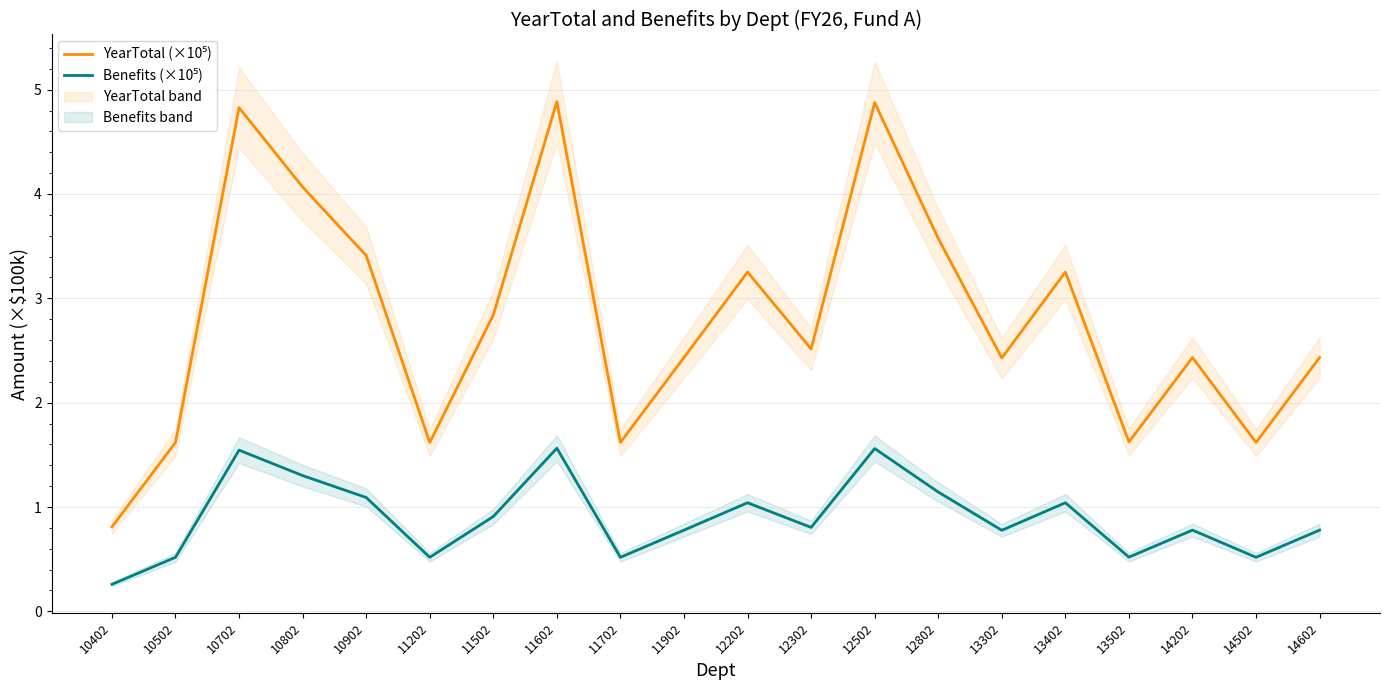

How many values in the YearTotal (×10⁵) series exceed 2?

14